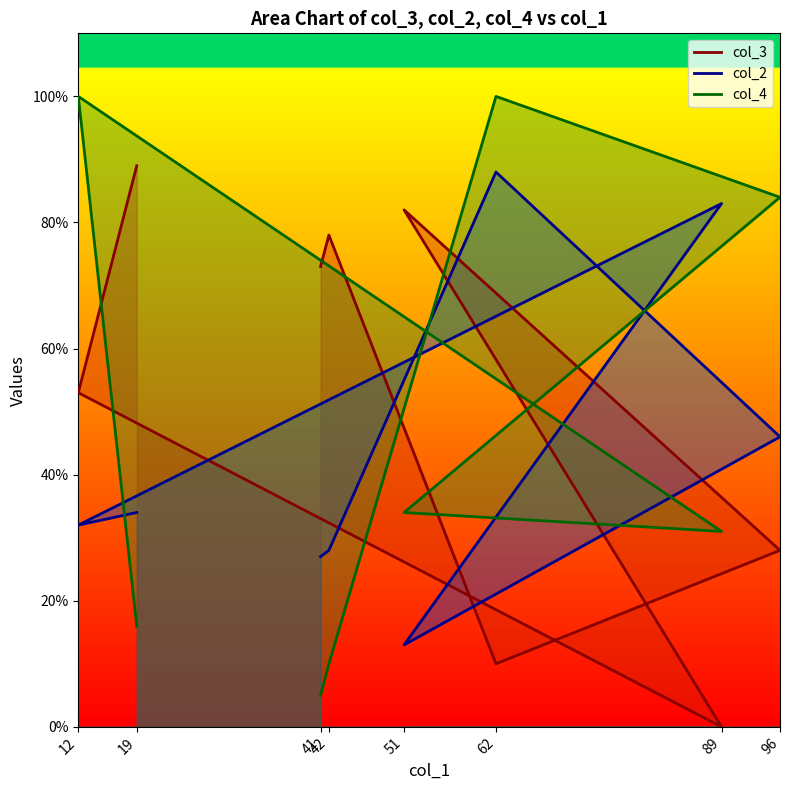

What is the average value of the col_3 series?

52